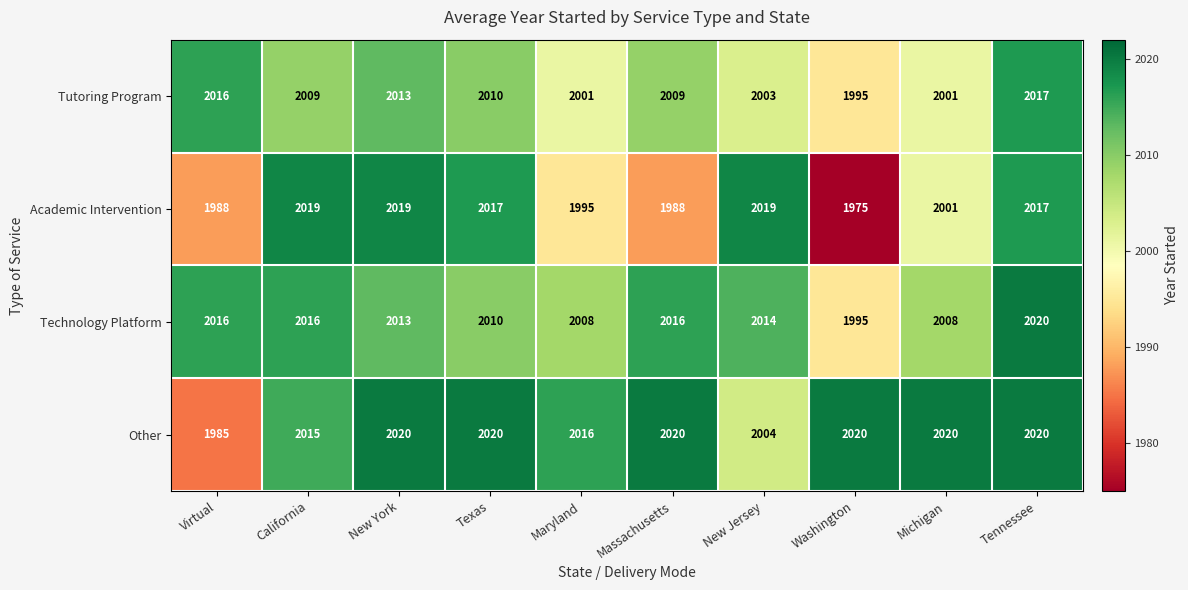

What is the sum of the Academic Intervention values at Washington and New Jersey?

3994